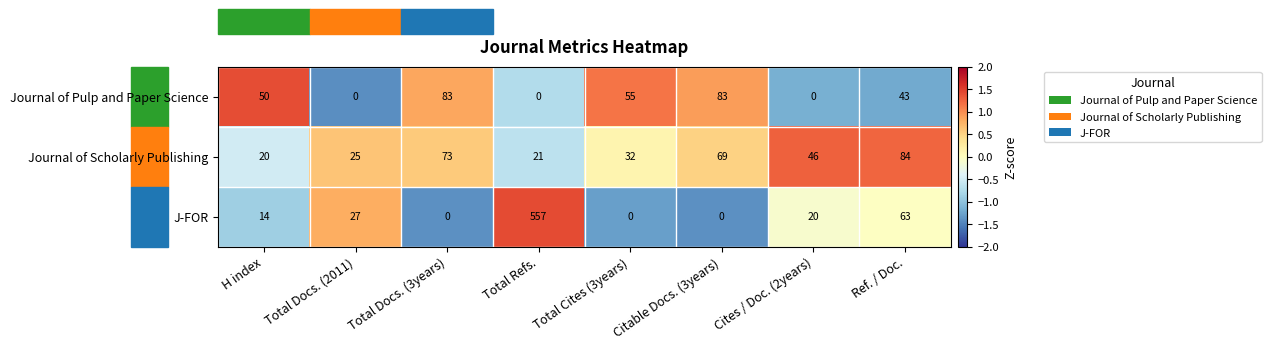

At which label does J-FOR first exceed 20?

Total Docs. (2011)